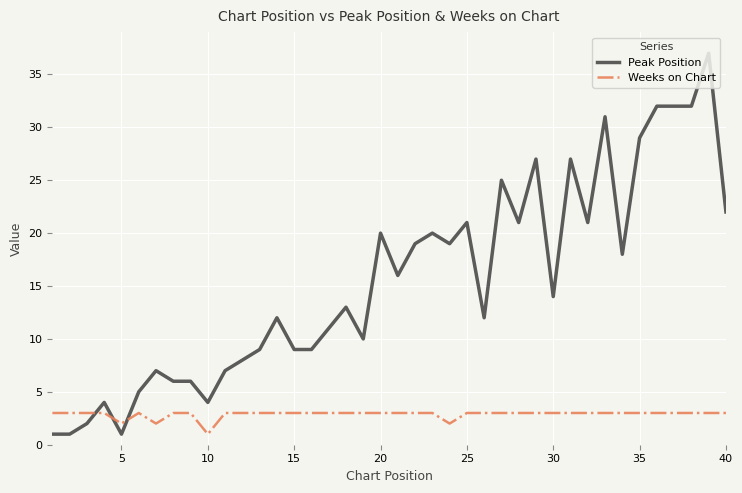

List the series in order of their peak value, highest first.

Peak Position, Weeks on Chart